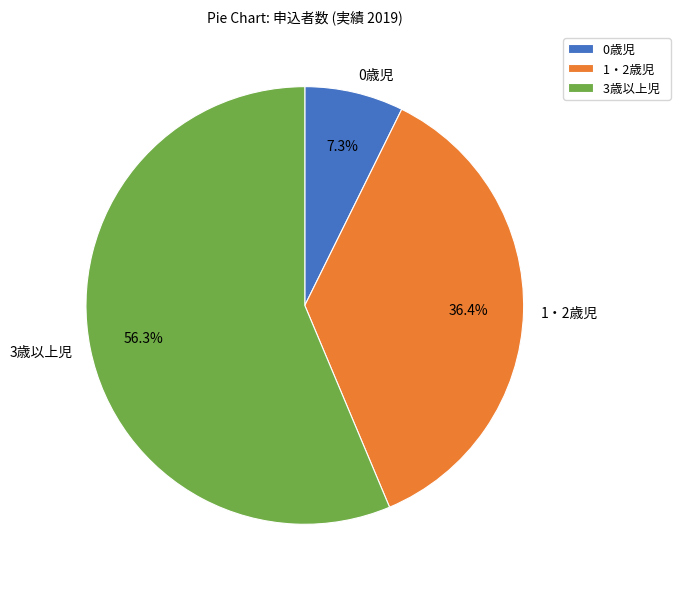

Is 0歳児 the majority of the pie?

No